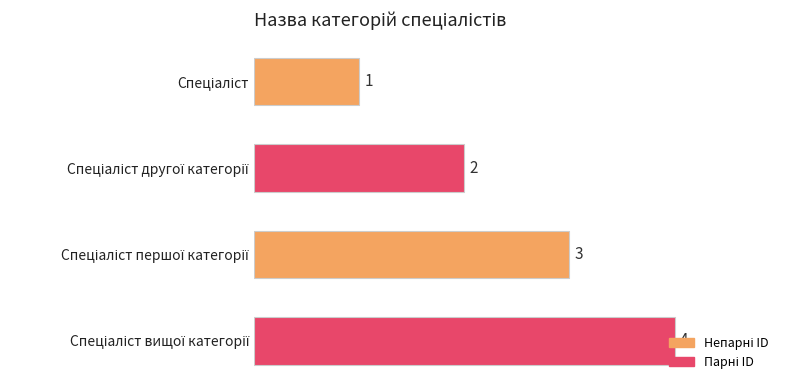

What is the value of the 3rd bar from the top?

3